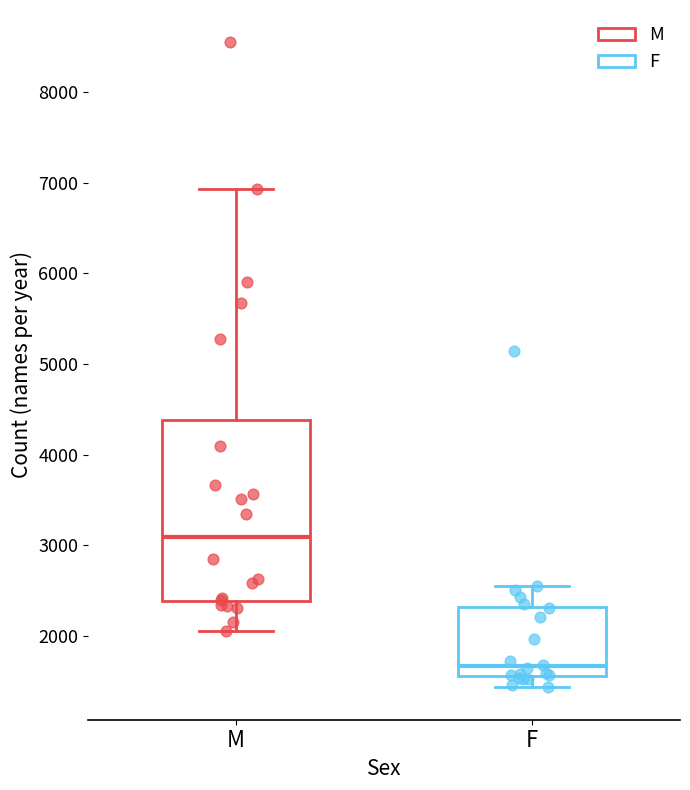

Reading left to right, transcribe this box plot: for each box, give where its median line is, the range the box spans, and where its two whiskers end, as read against the y-axis. The values are not printed on the chart, so give them approximately, as read against the axis.

M: median 3100, box 2400 to 4400, whiskers 2100 to 6900
F: median 1700, box 1600 to 2300, whiskers 1400 to 2500